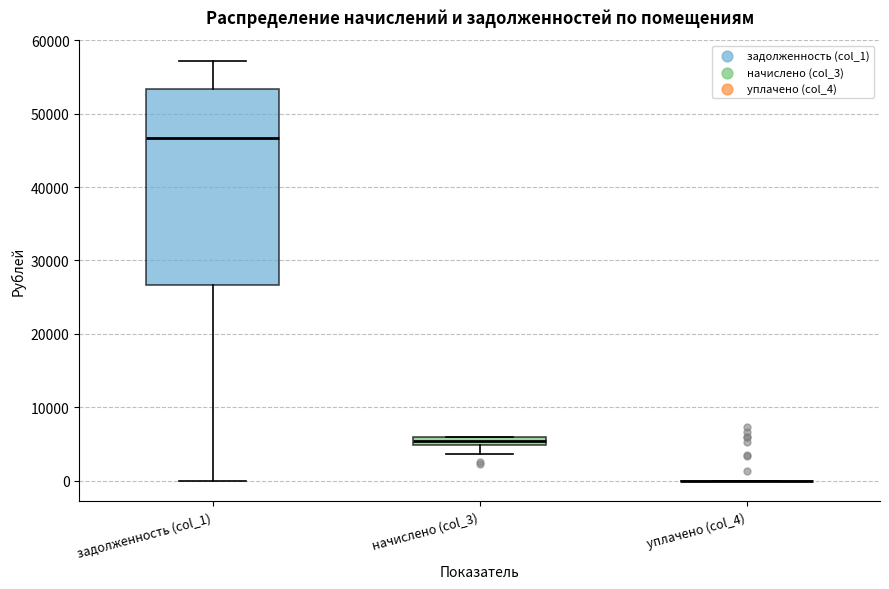

Which box is the tallest, from its lower edge to its upper edge?

задолженность (col_1)